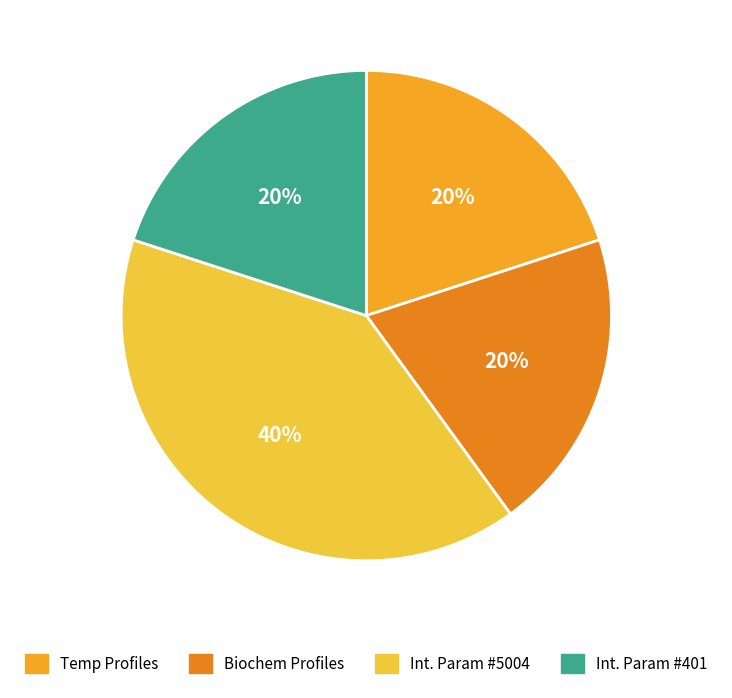

How many slices are in this pie chart?

4